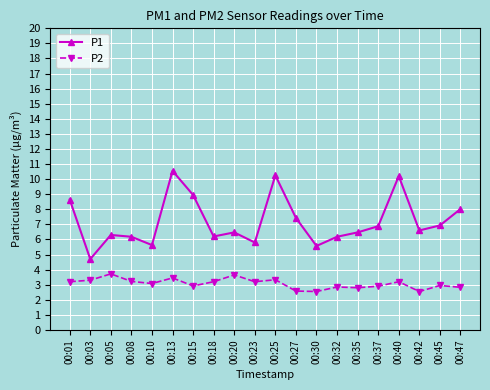

Between 00:13 and 00:27, which series saw the biggest shift?

P1